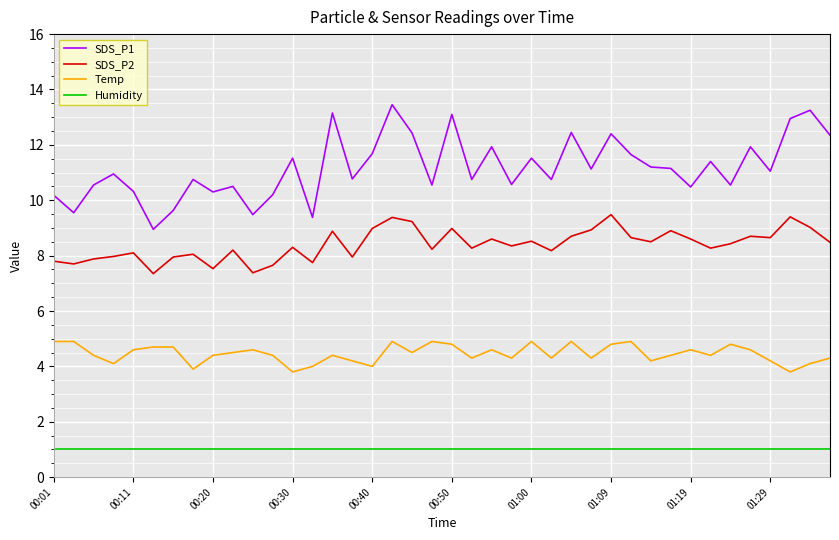

Is this an area chart (filled region under the line)?

No